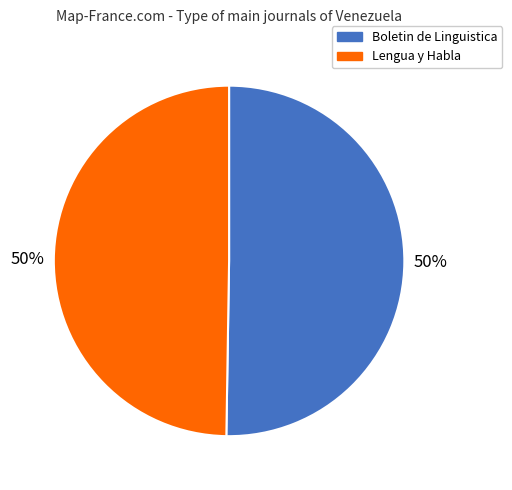

To the nearest percent, what is the combined percentage of Boletin de Linguistica and Lengua y Habla?

100%